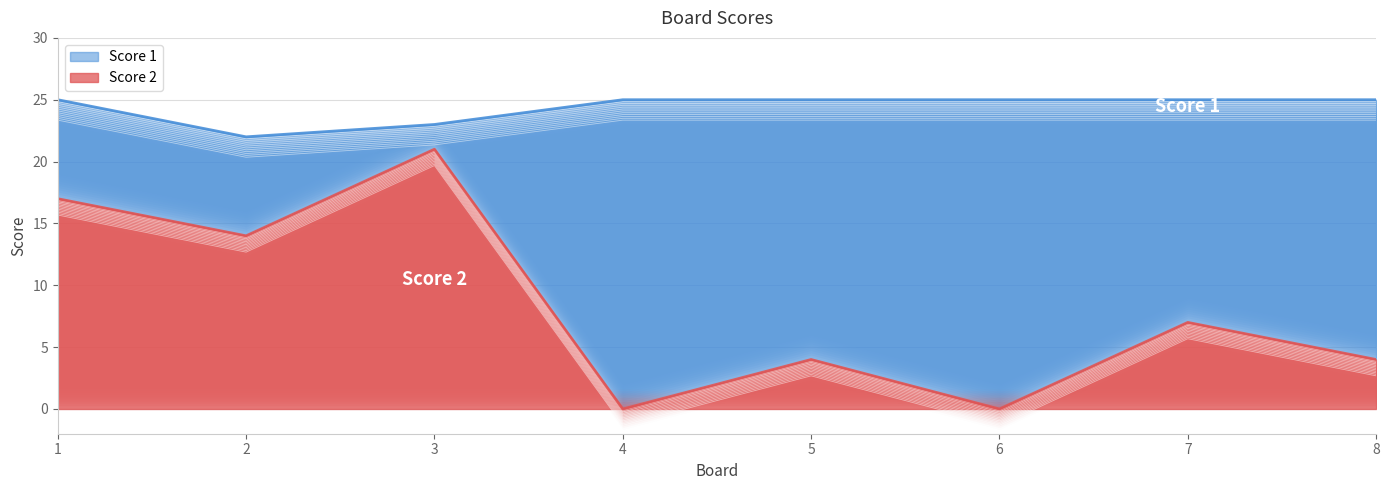

At how many categories does at least one series exceed 19?

8